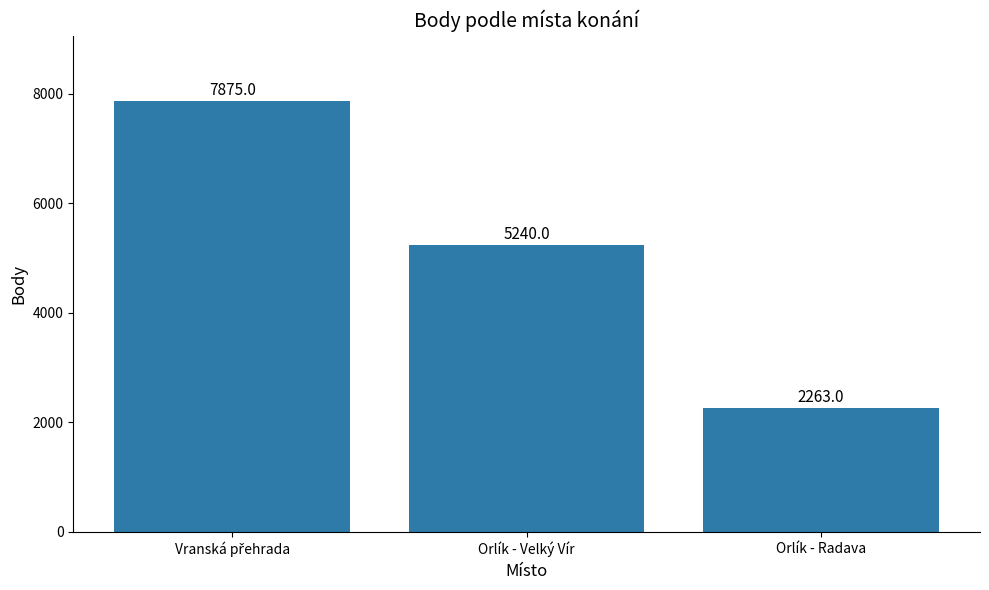

Where is the data nearest to the value 5069?

Orlík - Velký Vír